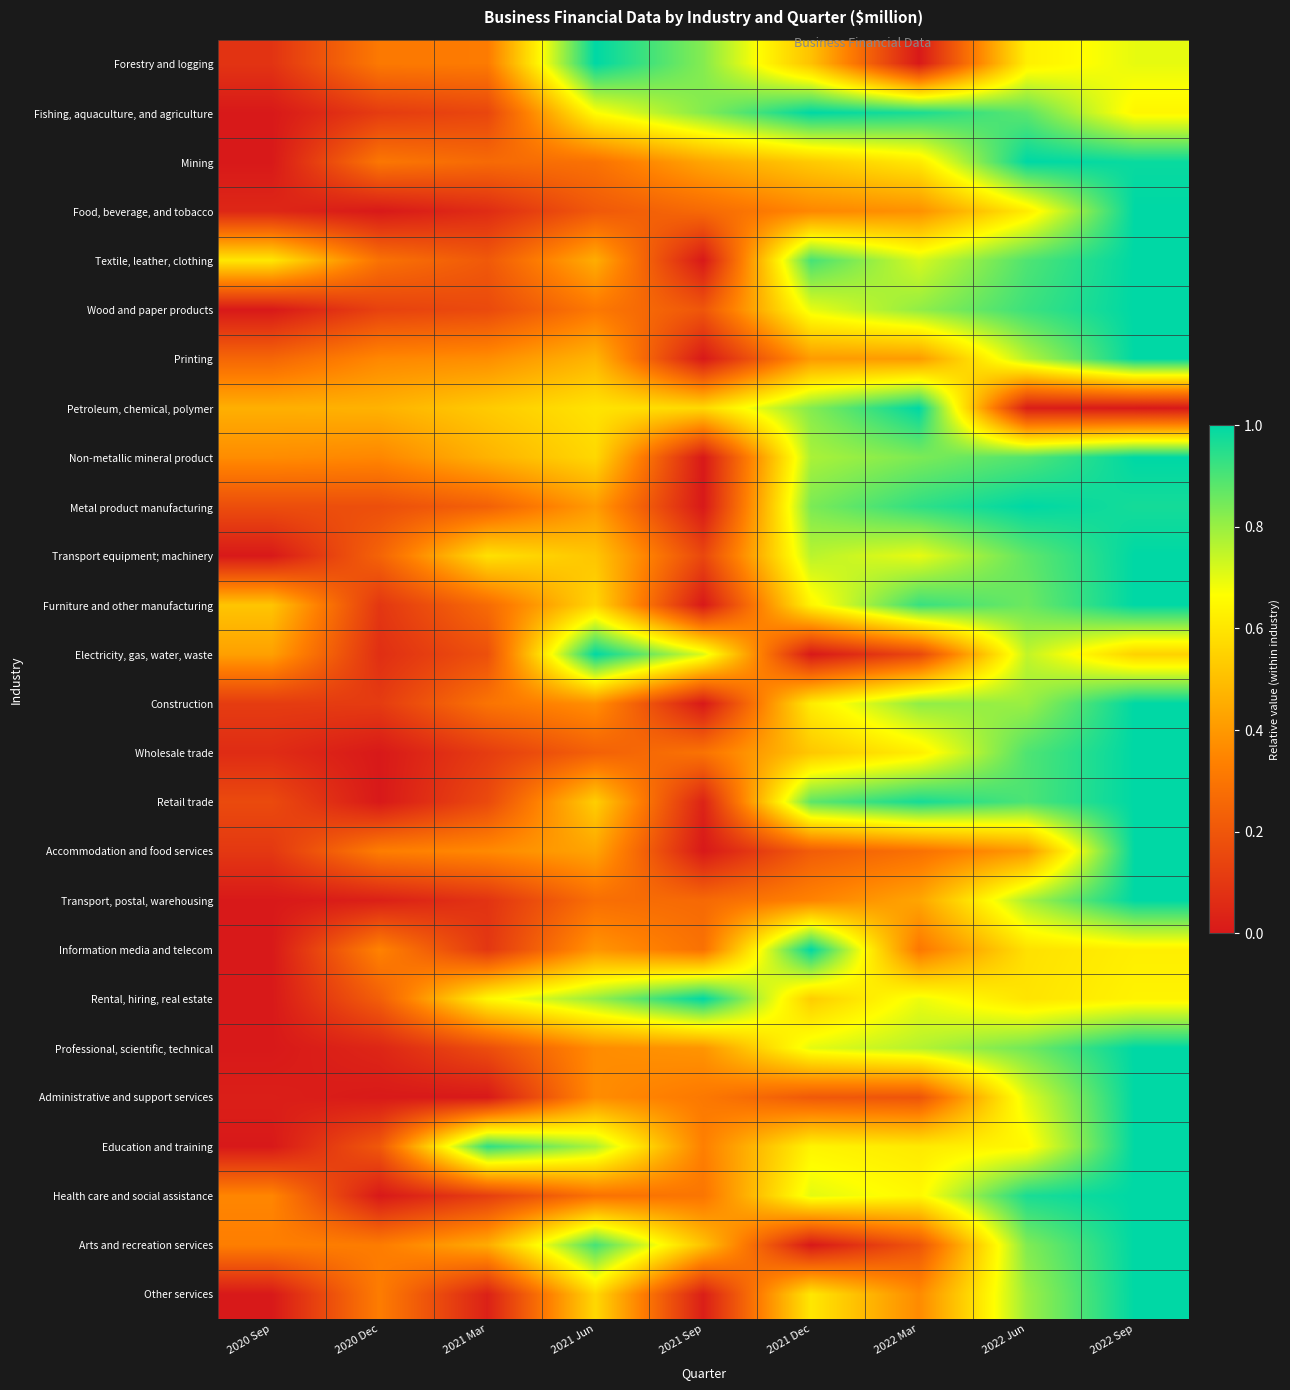

At which category does the chart reach its peak across all series?

2022 Sep